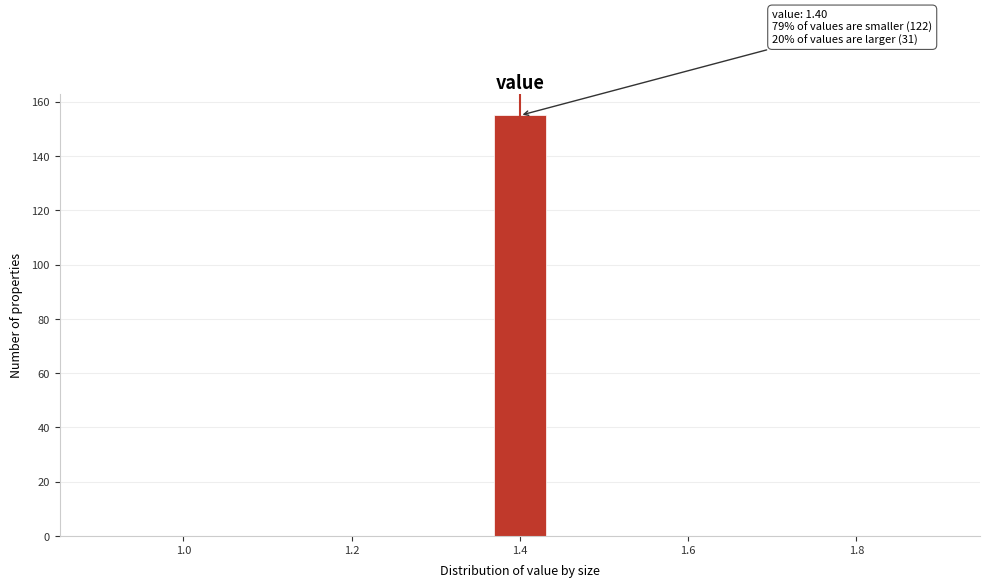

Around what value on the x-axis is the tallest bar? Give the approximate position of its centre, as read against the axis.

1.40